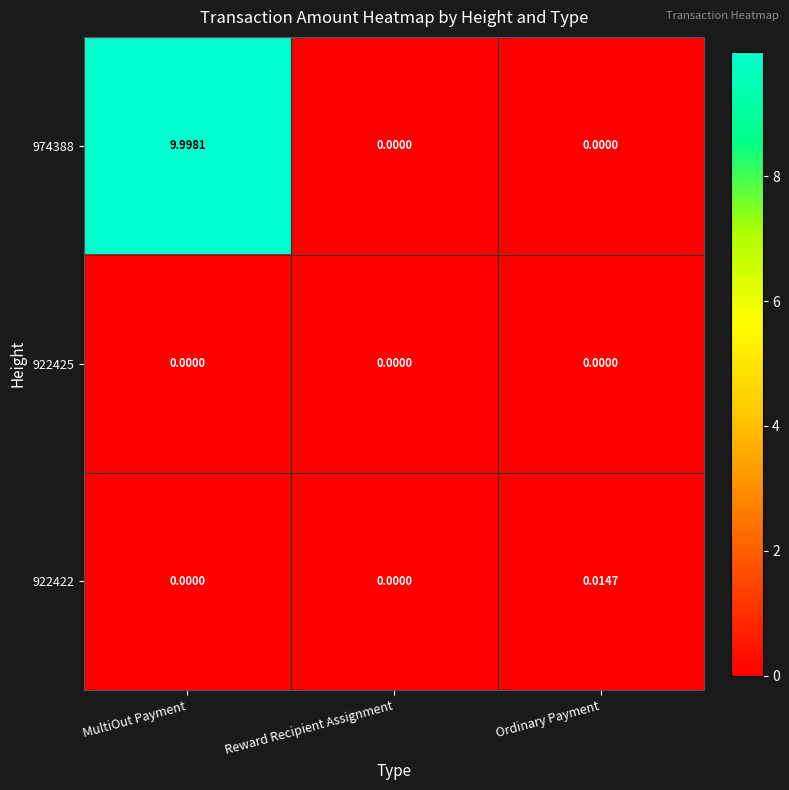

At which category is the sum across all series the highest?

MultiOut Payment